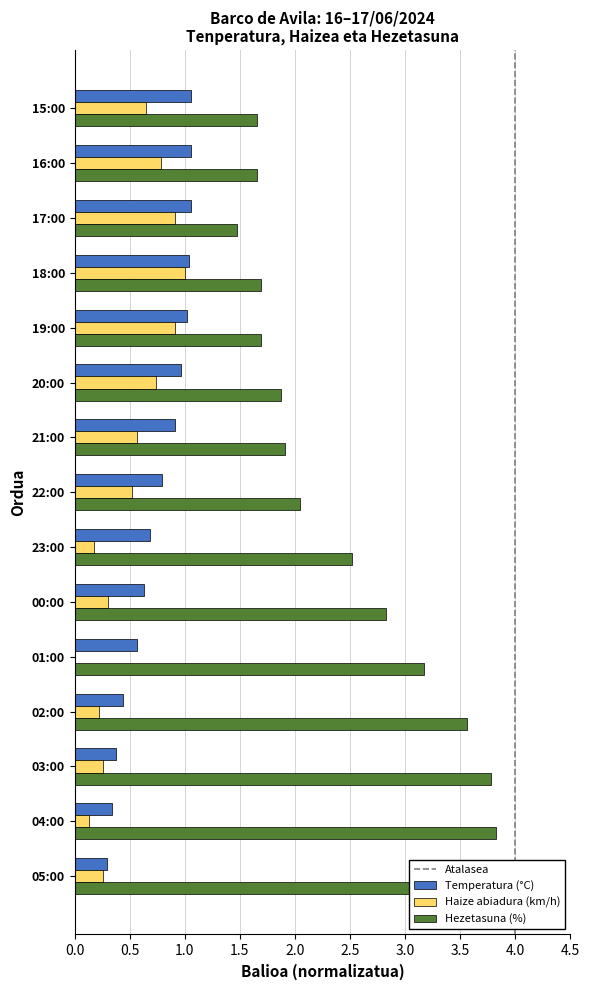

At how many categories does at least one series exceed 3?

5